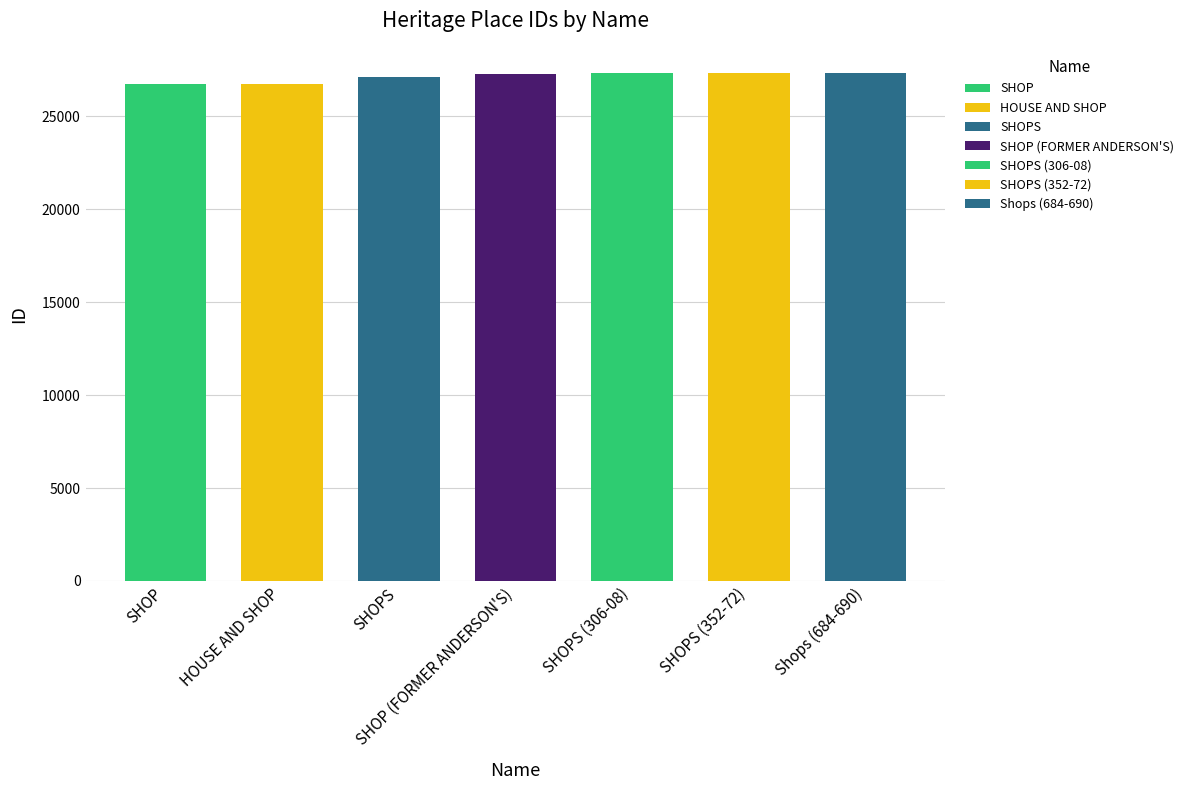

Rank the categories by value from lowest to highest.

SHOP, HOUSE AND SHOP, SHOPS, SHOP (FORMER ANDERSON'S), SHOPS (306-08), SHOPS (352-72), Shops (684-690)